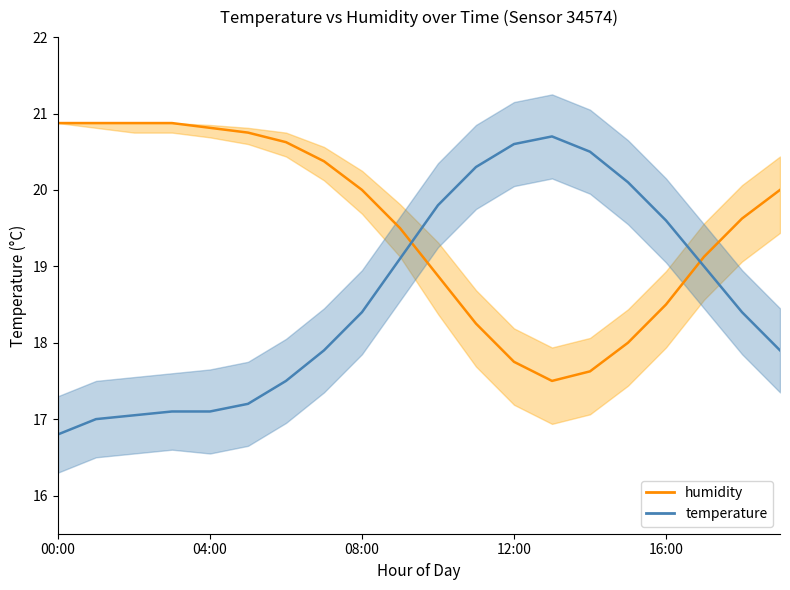

Rank the series by their maximum value, from lowest to highest.

temperature, humidity